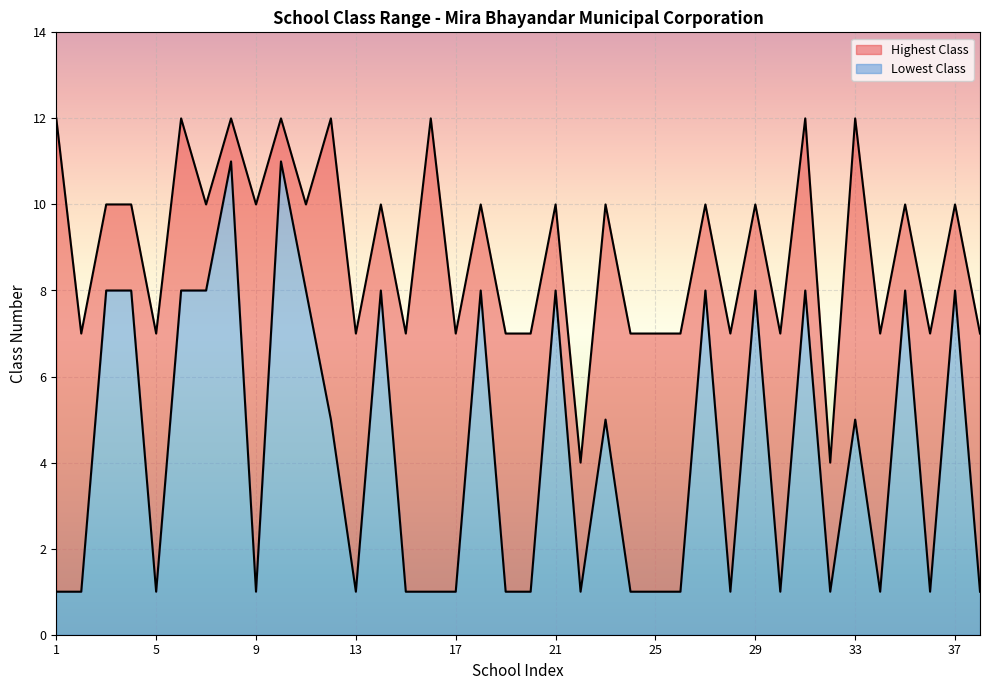

Which series has the largest total across all categories?

Highest Class